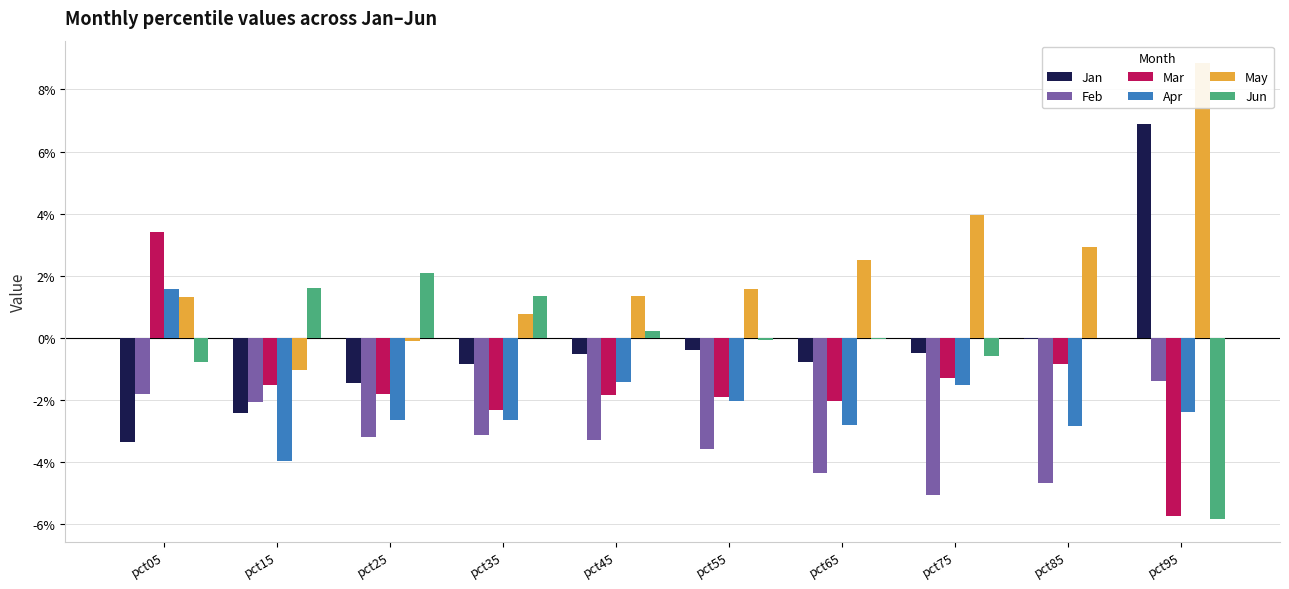

Reading right to left, what are all the values shown in this chart?

Jan: pct95=0.1	pct85=-0.0	pct75=-0.0	pct65=-0.0	pct55=-0.0	pct45=-0.0	pct35=-0.0	pct25=-0.0	pct15=-0.0	pct05=-0.0
Feb: pct95=-0.0	pct85=-0.0	pct75=-0.1	pct65=-0.0	pct55=-0.0	pct45=-0.0	pct35=-0.0	pct25=-0.0	pct15=-0.0	pct05=-0.0
Mar: pct95=-0.1	pct85=-0.0	pct75=-0.0	pct65=-0.0	pct55=-0.0	pct45=-0.0	pct35=-0.0	pct25=-0.0	pct15=-0.0	pct05=0.0
Apr: pct95=-0.0	pct85=-0.0	pct75=-0.0	pct65=-0.0	pct55=-0.0	pct45=-0.0	pct35=-0.0	pct25=-0.0	pct15=-0.0	pct05=0.0
May: pct95=0.1	pct85=0.0	pct75=0.0	pct65=0.0	pct55=0.0	pct45=0.0	pct35=0.0	pct25=-0.0	pct15=-0.0	pct05=0.0
Jun: pct95=-0.1	pct85=-0.0	pct75=-0.0	pct65=-0.0	pct55=-0.0	pct45=0.0	pct35=0.0	pct25=0.0	pct15=0.0	pct05=-0.0